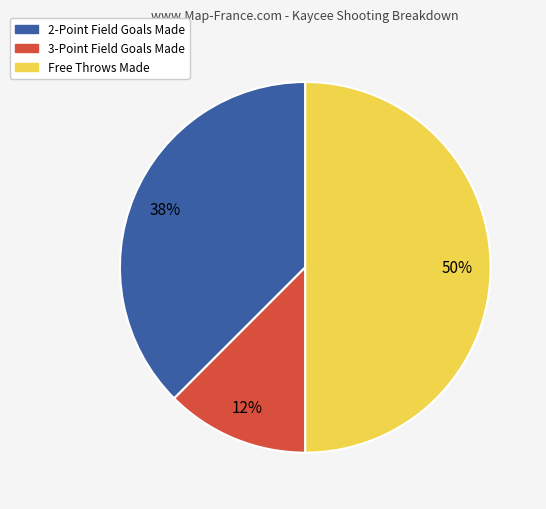

The Free Throws Made slice represents 50% of the pie. True or false?

True